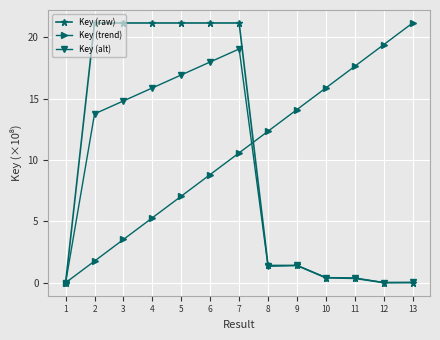

The value of Key (raw) at 6 is 36.9. True or false?

False